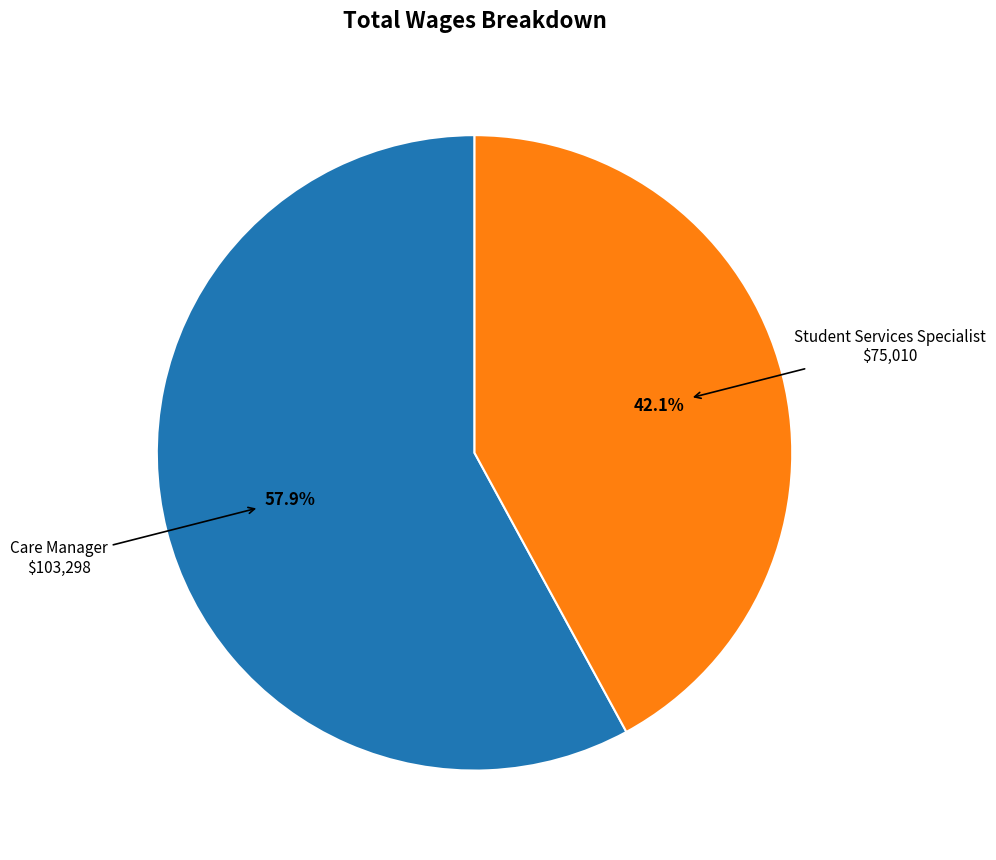

Does any single category account for the majority?

Yes